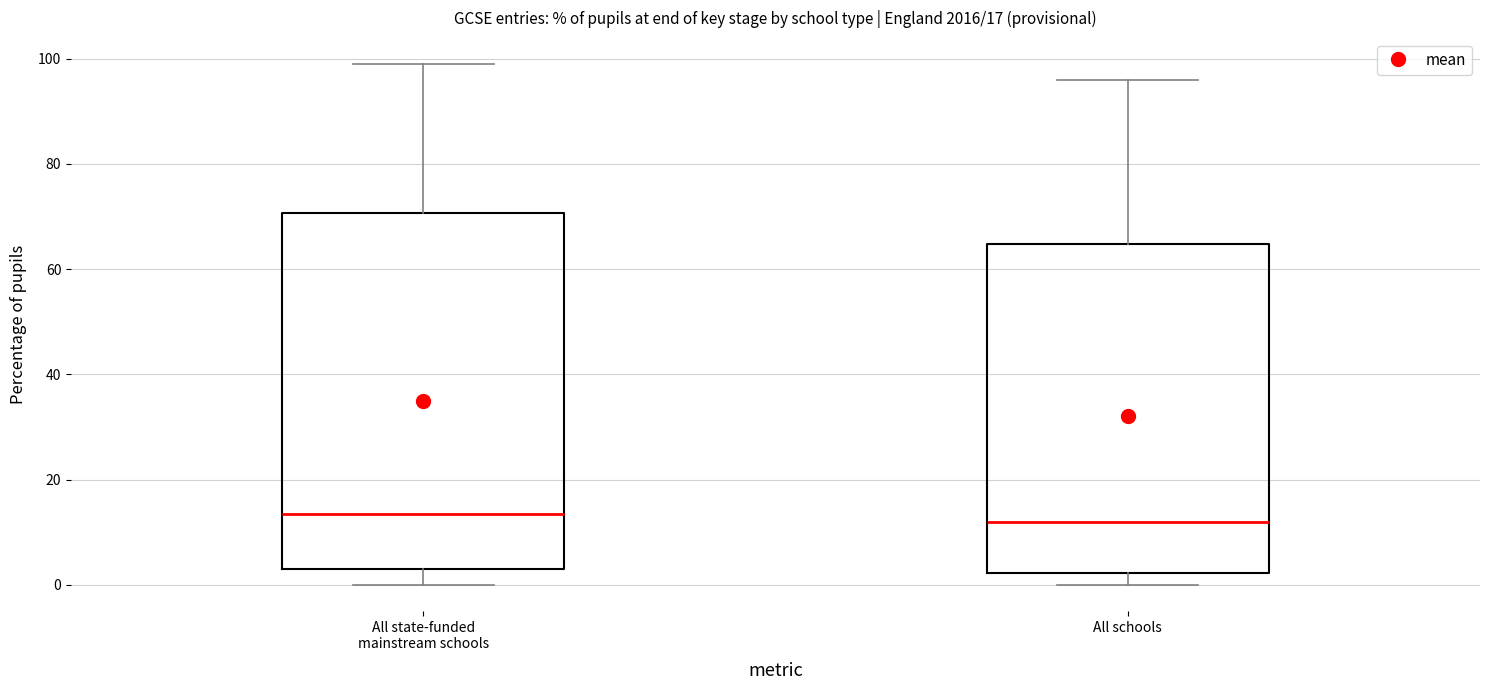

Which box is the tallest, from its lower edge to its upper edge?

All state-funded mainstream schools